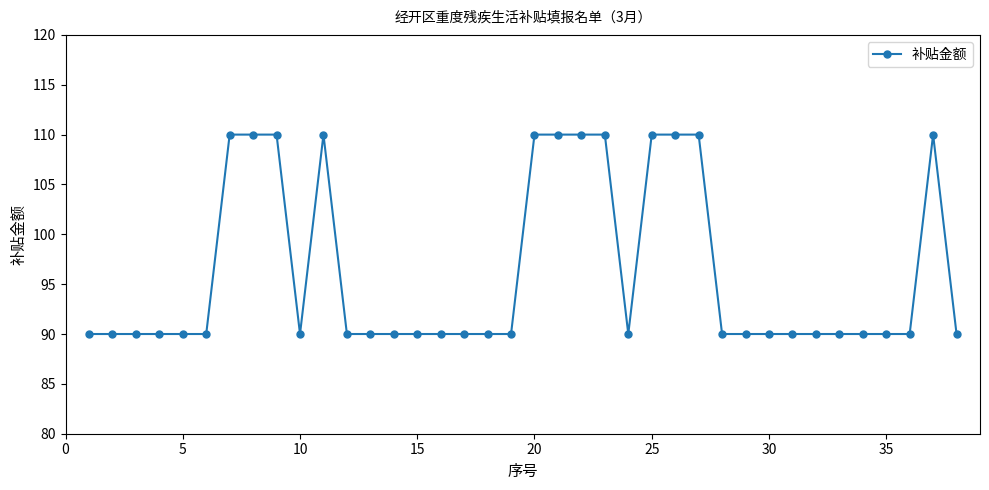

What is the average value?

96